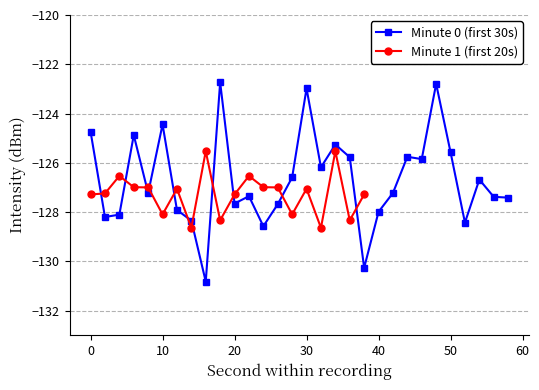

Is this an area chart (filled region under the line)?

No